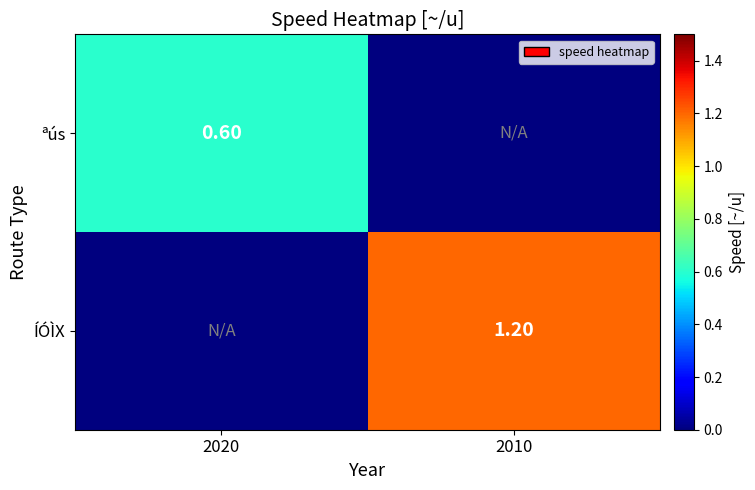

What is the difference between the maximum and minimum values in the ÍÓÌX series?

1.2